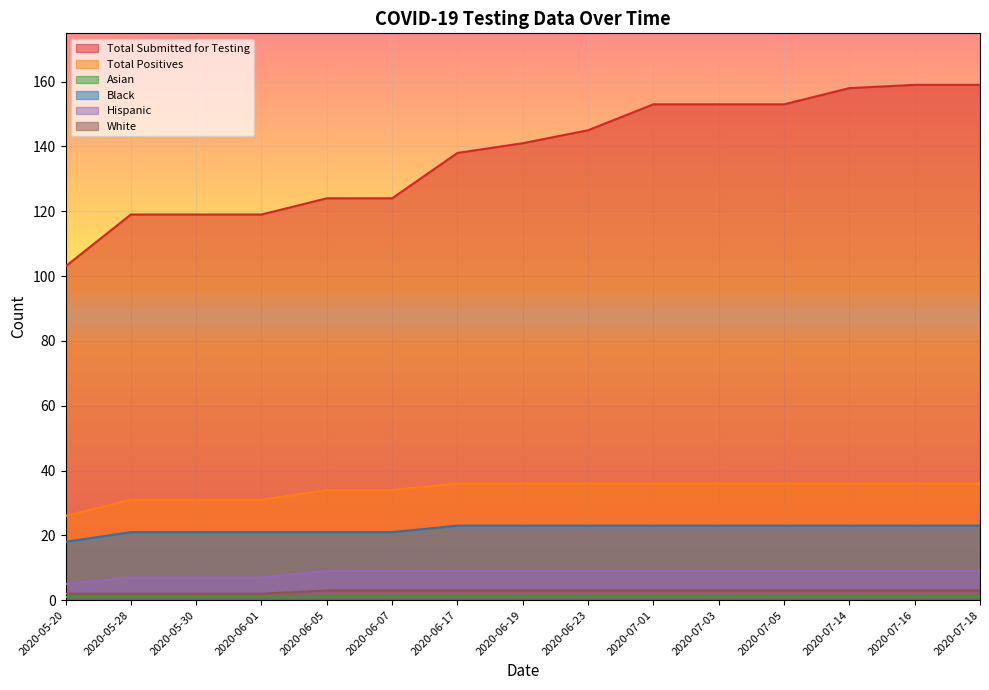

What is the average value of the Black series?

22